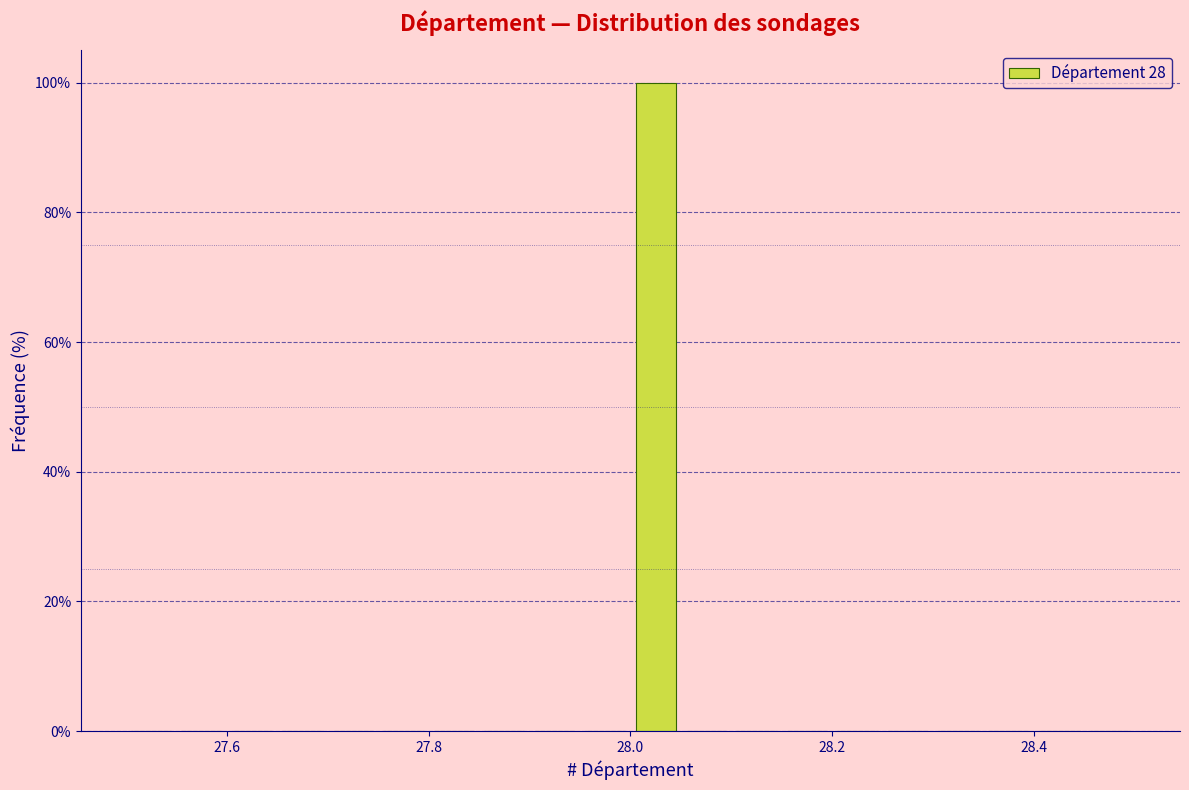

Read against the x-axis, roughly where is the centre of the tallest bar?

28.02